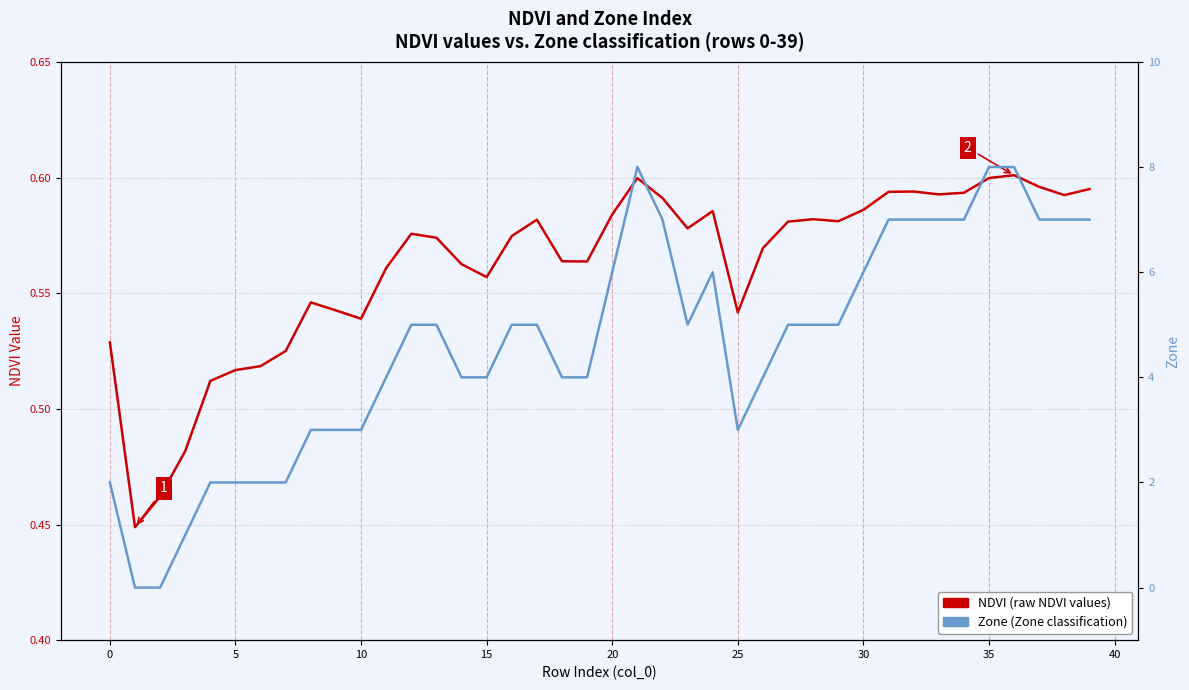

What is the difference between the highest and lowest values at 21?

7.4